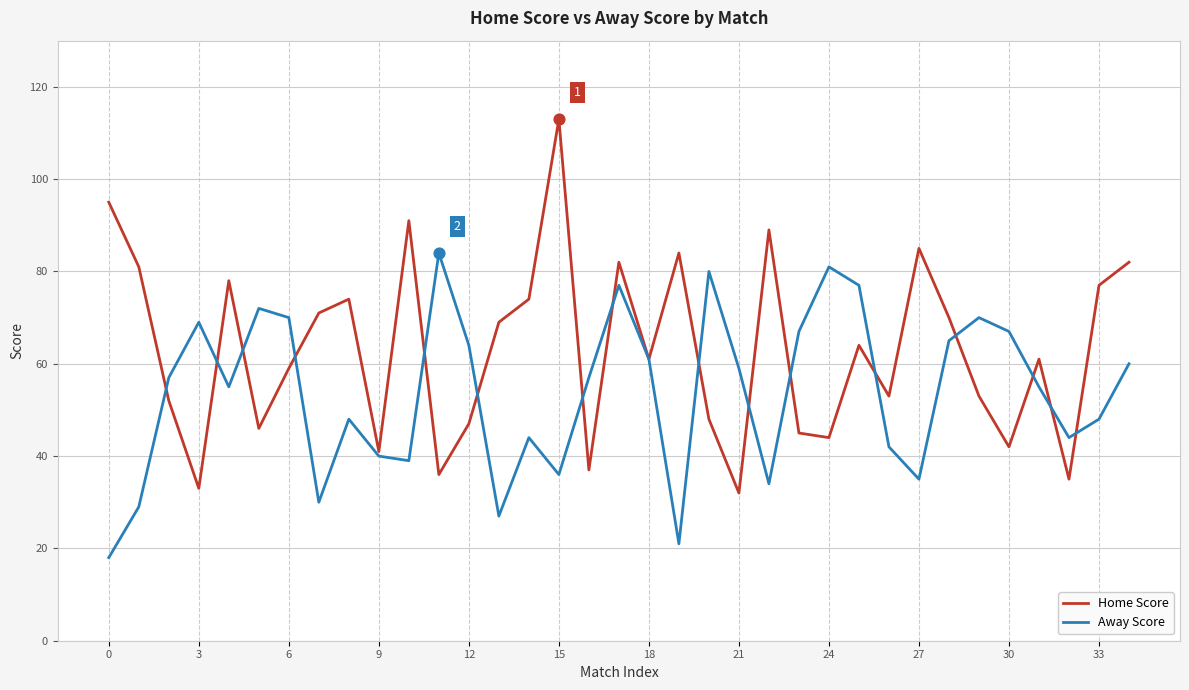

Which series has the largest total across all categories?

Home Score